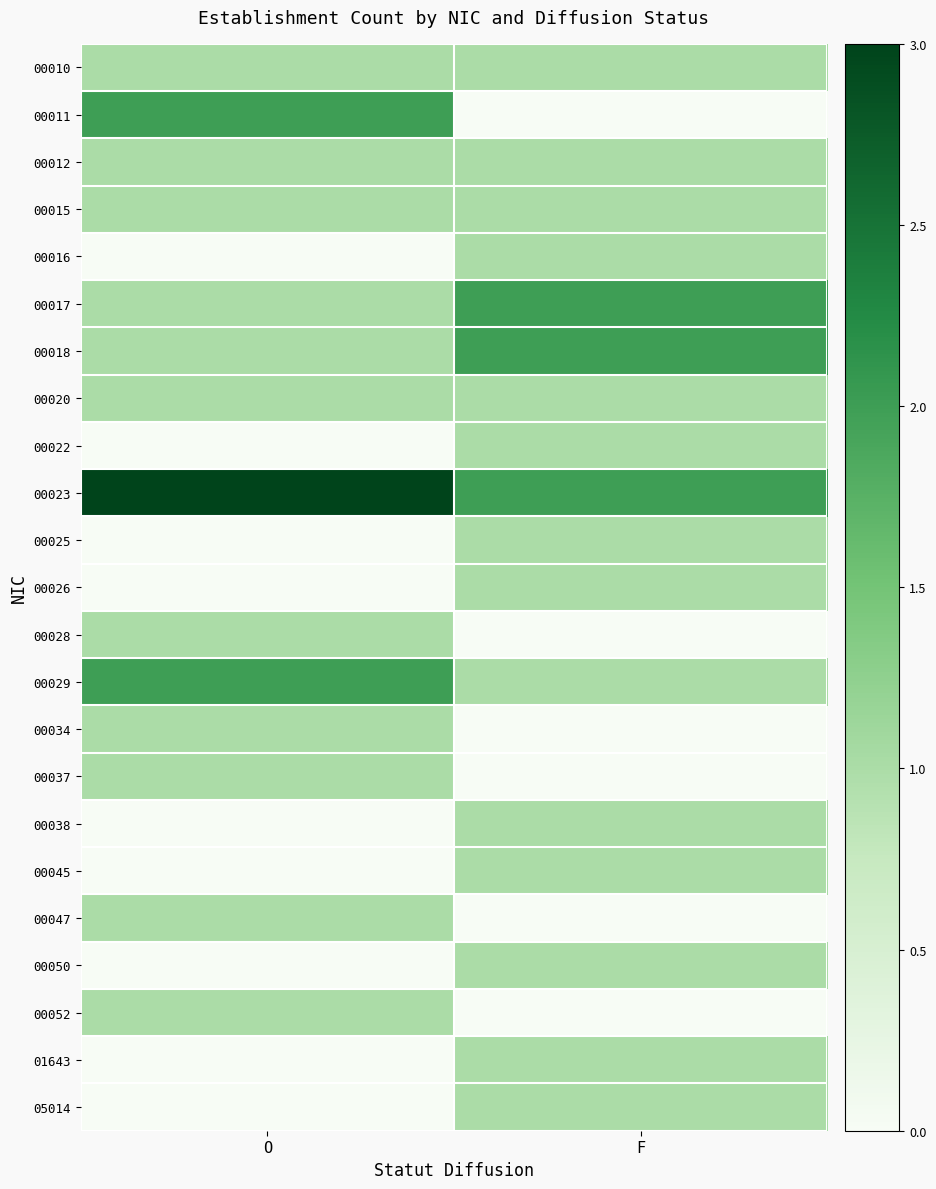

Reading left to right, list all the values displayed in this chart.

00010: O=1	F=1
00011: O=2	F=0
00012: O=1	F=1
00015: O=1	F=1
00016: O=0	F=1
00017: O=1	F=2
00018: O=1	F=2
00020: O=1	F=1
00022: O=0	F=1
00023: O=3	F=2
00025: O=0	F=1
00026: O=0	F=1
00028: O=1	F=0
00029: O=2	F=1
00034: O=1	F=0
00037: O=1	F=0
00038: O=0	F=1
00045: O=0	F=1
00047: O=1	F=0
00050: O=0	F=1
00052: O=1	F=0
01643: O=0	F=1
05014: O=0	F=1